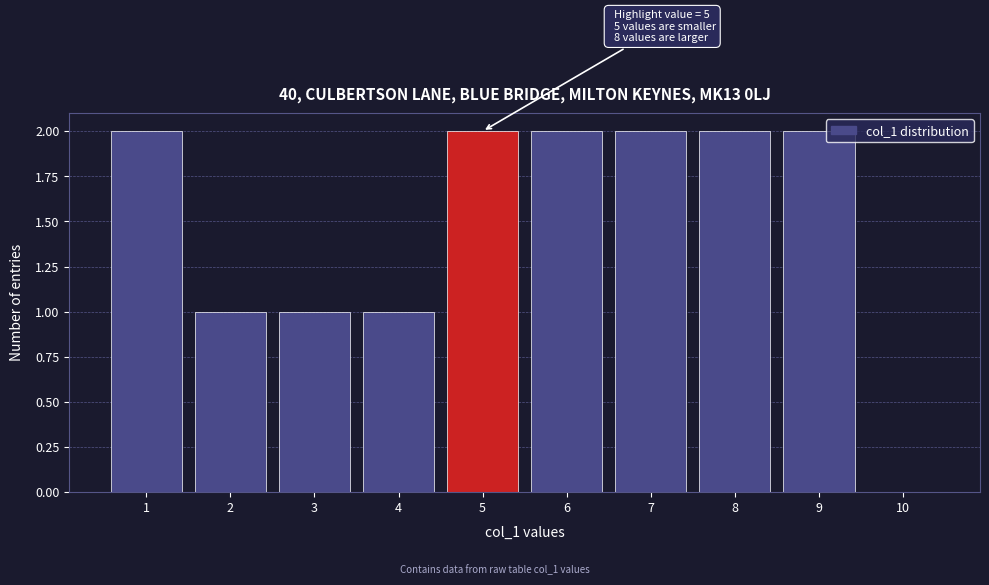

Reading right to left, what are all the values shown in this chart?

10=0	9=2	8=2	7=2	6=2	5=2	4=1	3=1	2=1	1=2